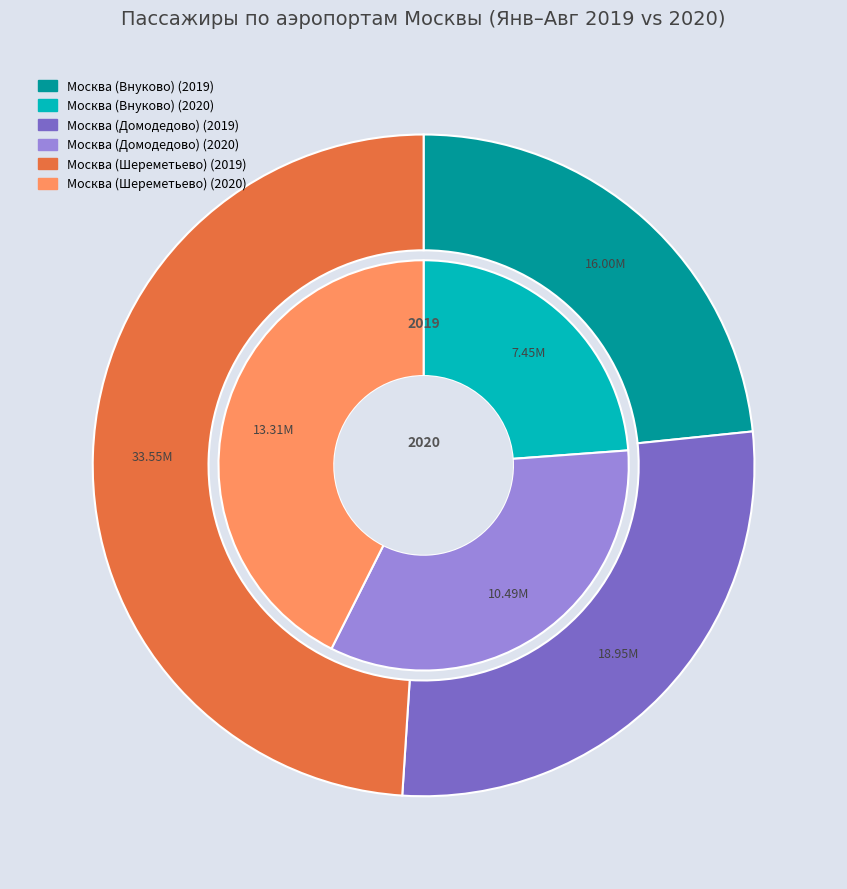

Which slice is the smallest?

Москва (Внуково)